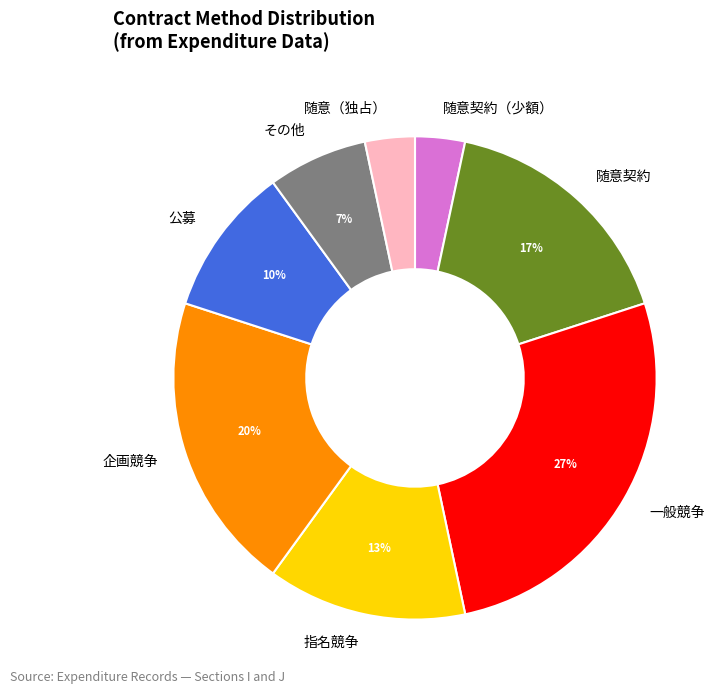

Which has a higher value, 公募 or 指名競争?

指名競争